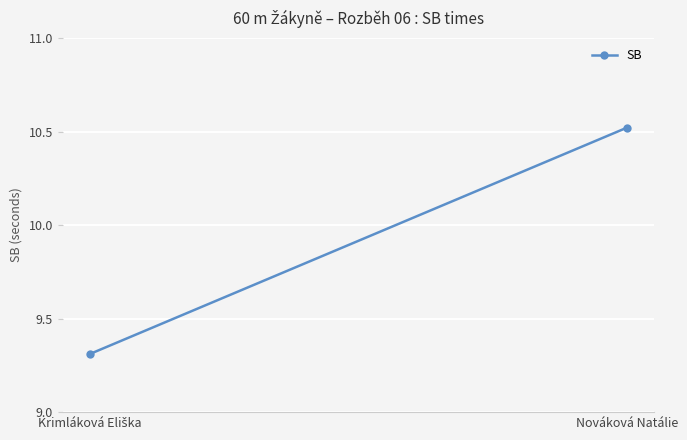

What is the value of the 2nd point from the left?

10.5